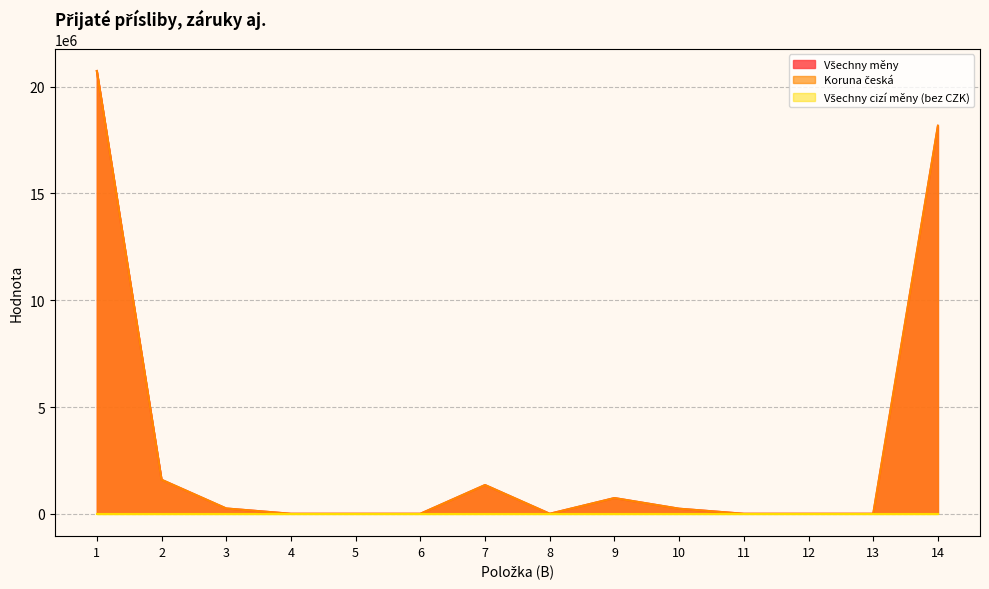

What is the difference between the Koruna česká values at 11 and 2?

1593601.7